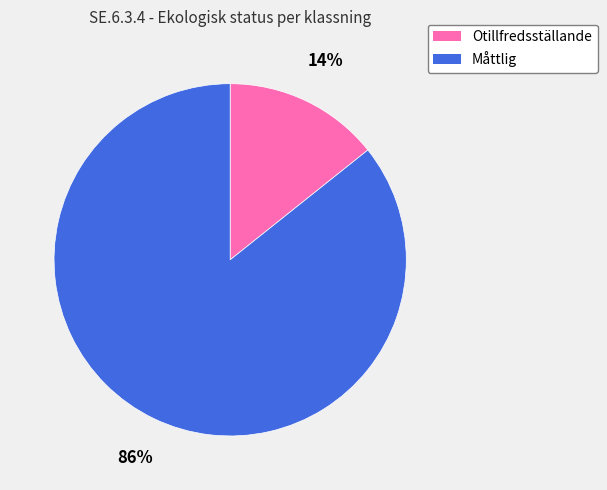

Rank the categories by value from lowest to highest.

Otillfredsställande, Måttlig